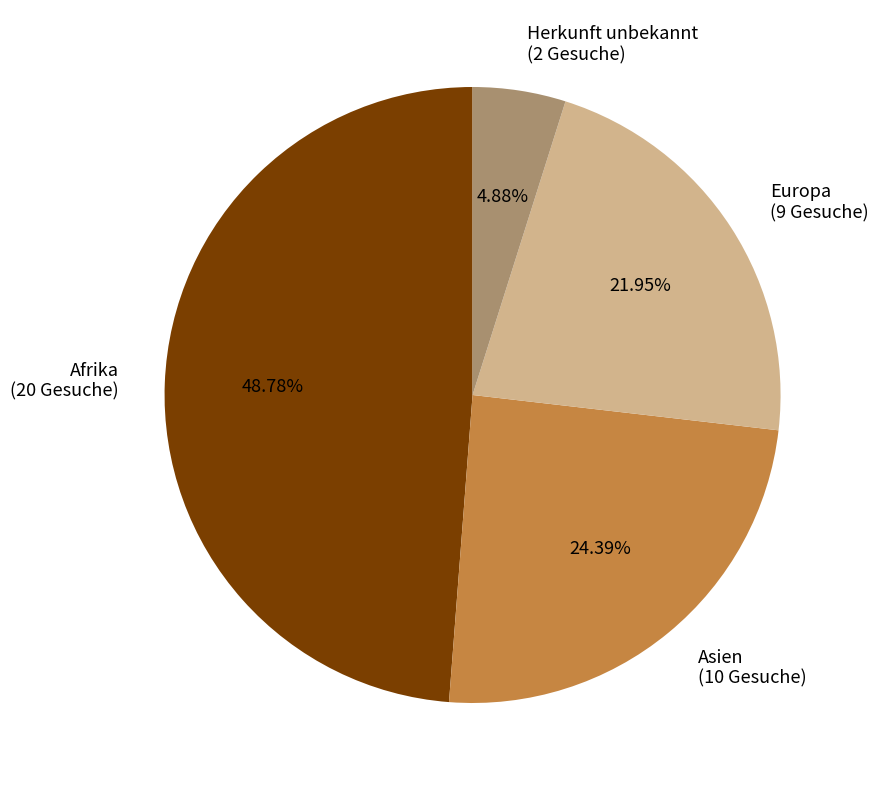

What percentage do Asien and Europa together represent?

46.3%